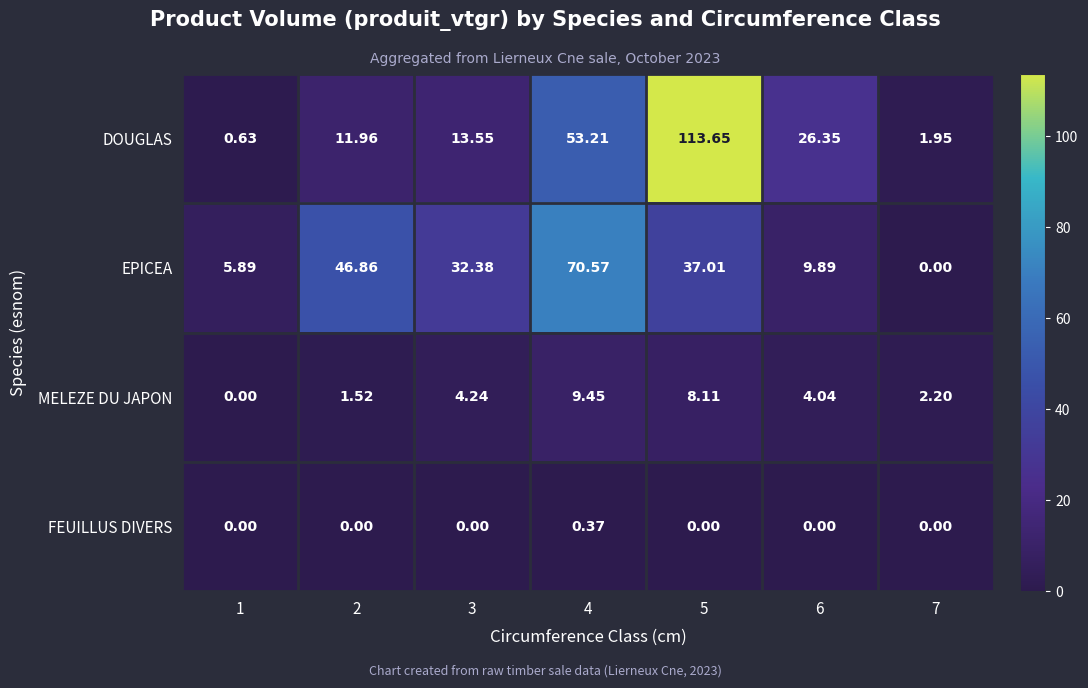

Which series has the largest total across all categories?

DOUGLAS